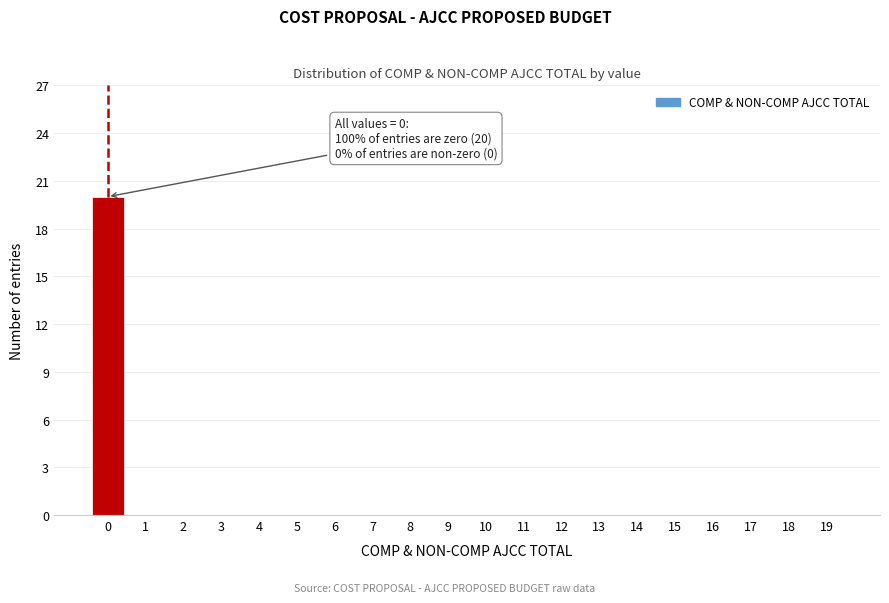

Reading left to right, transcribe all the data shown in this chart.

0=20	1=0	2=0	3=0	4=0	5=0	6=0	7=0	8=0	9=0	10=0	11=0	12=0	13=0	14=0	15=0	16=0	17=0	18=0	19=0